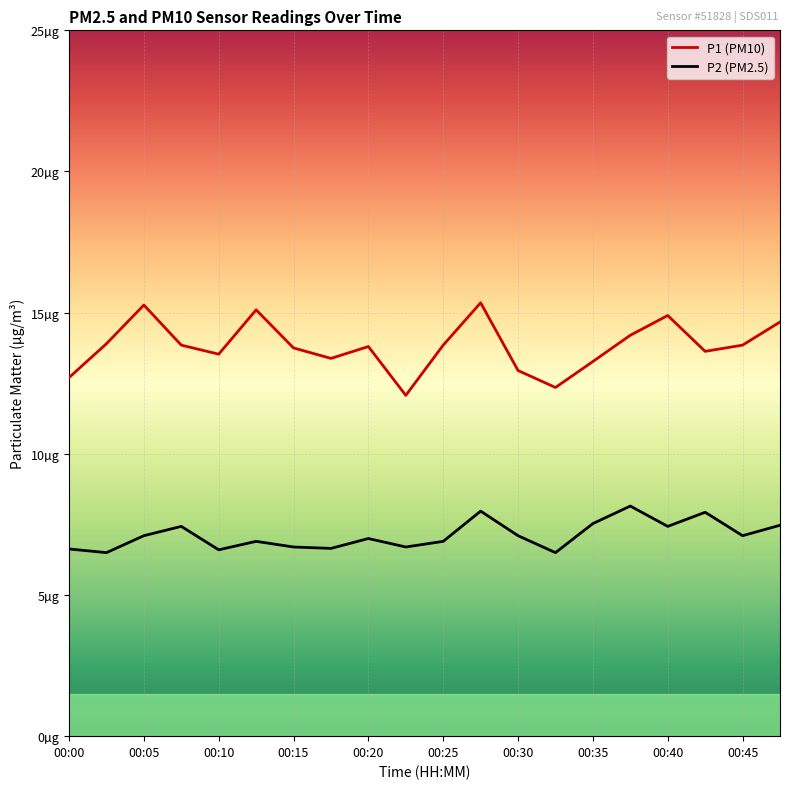

What is the highest value of the P2 (PM2.5) series?

8.2